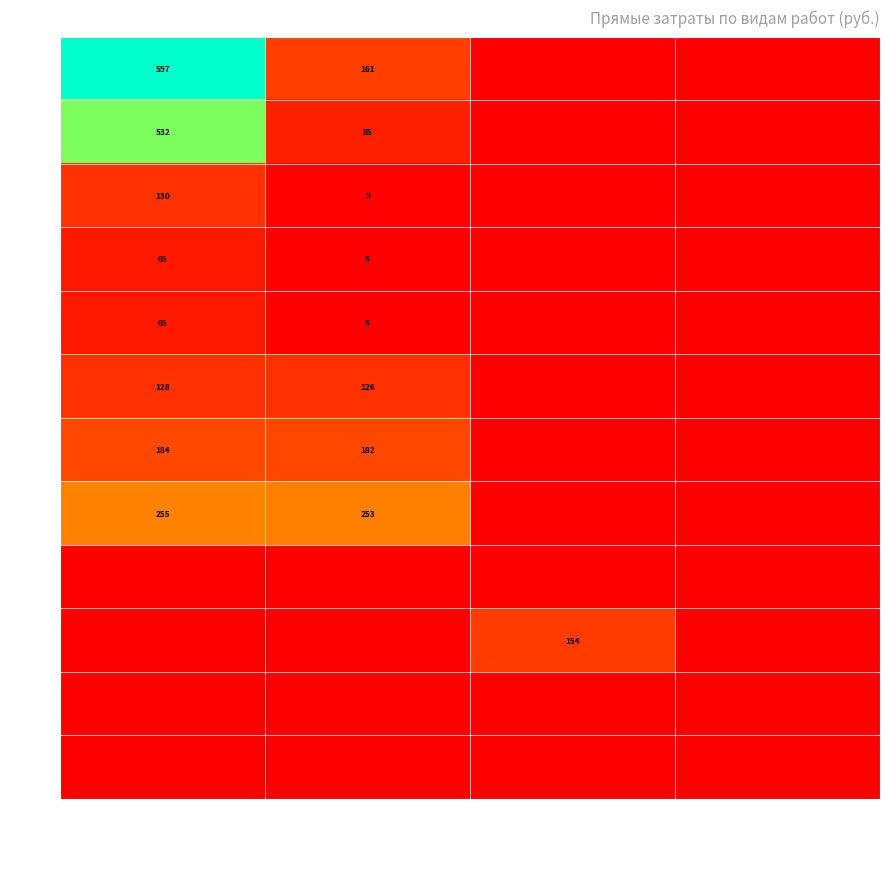

True or false: 1.18. has a value of 53 at Прочие прямые расходы.

False